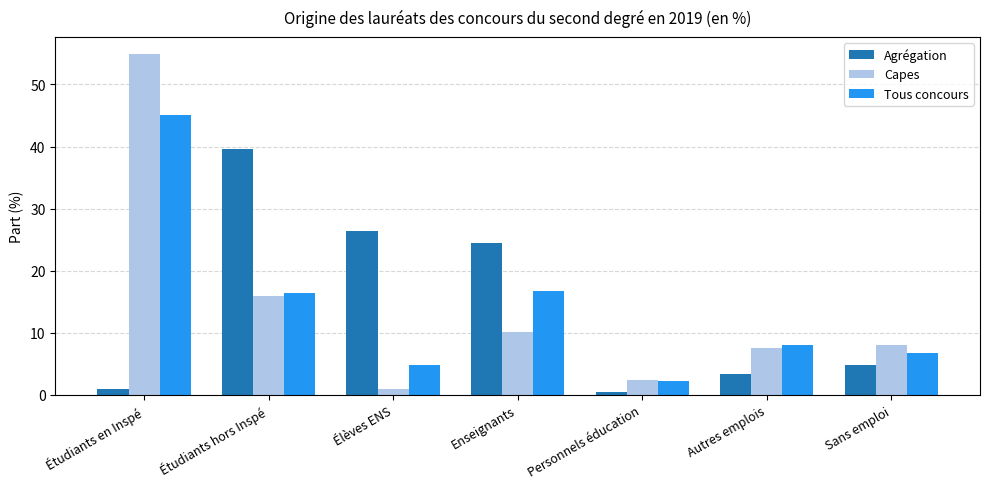

What is the label of the 6th bar from the left?

Autres emplois